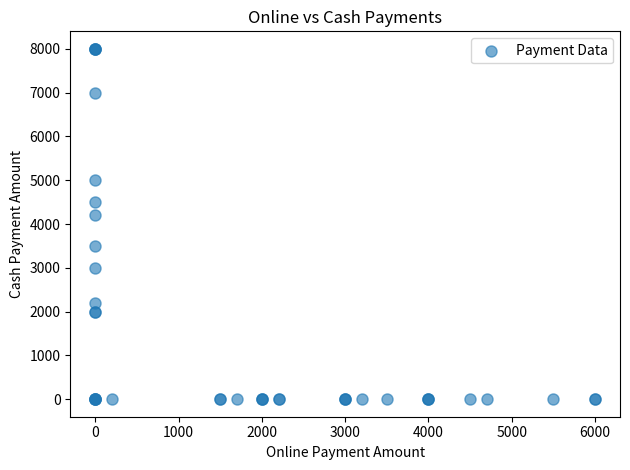

What Y value in the scatter plot is closest to 4000?

4200